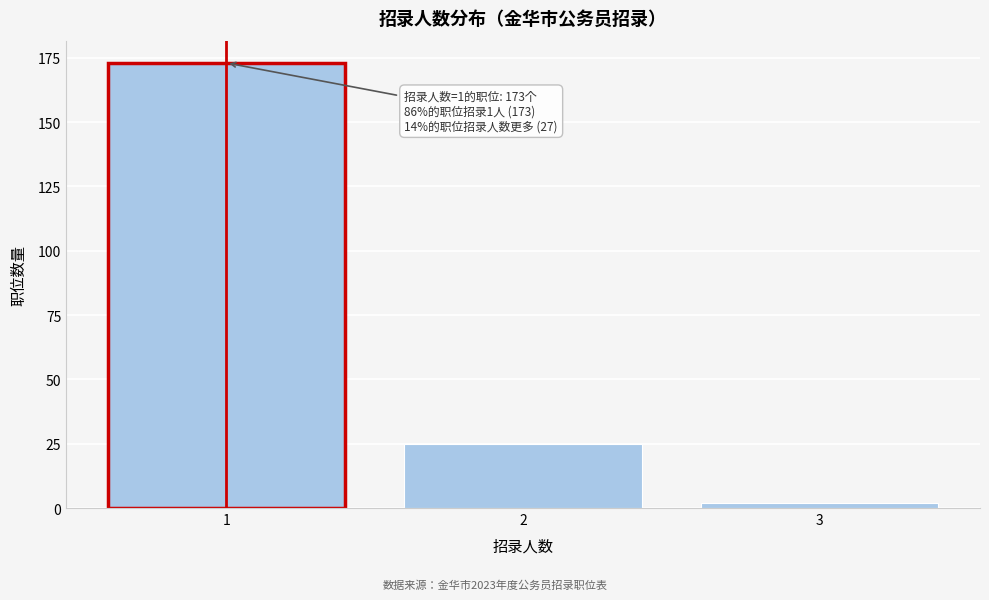

Reading left to right, extract all data points from this chart.

173	25	2